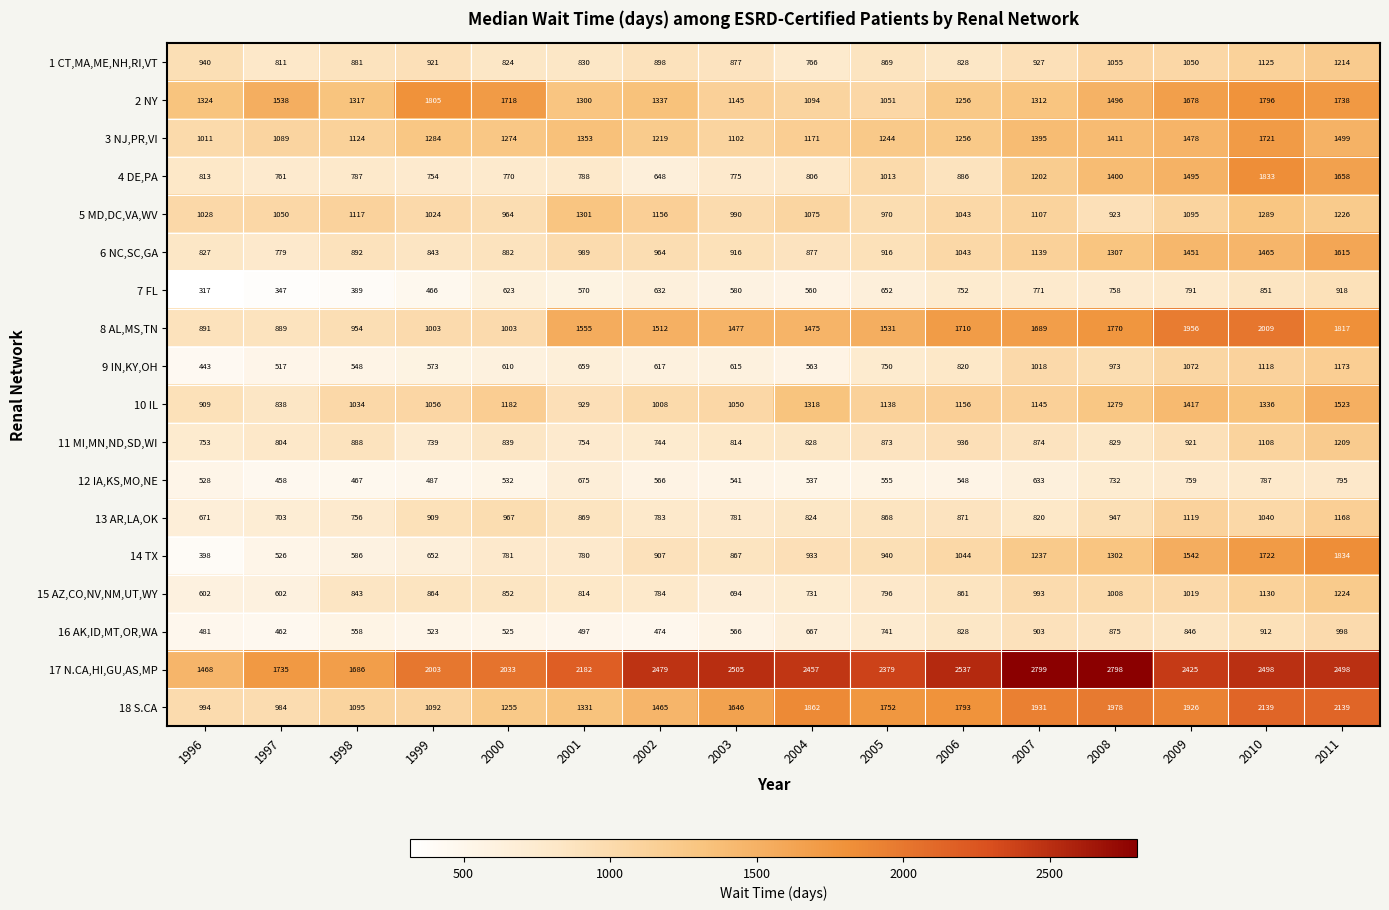

What is the difference between the 4 DE,PA values at 2002 and 2006?

238